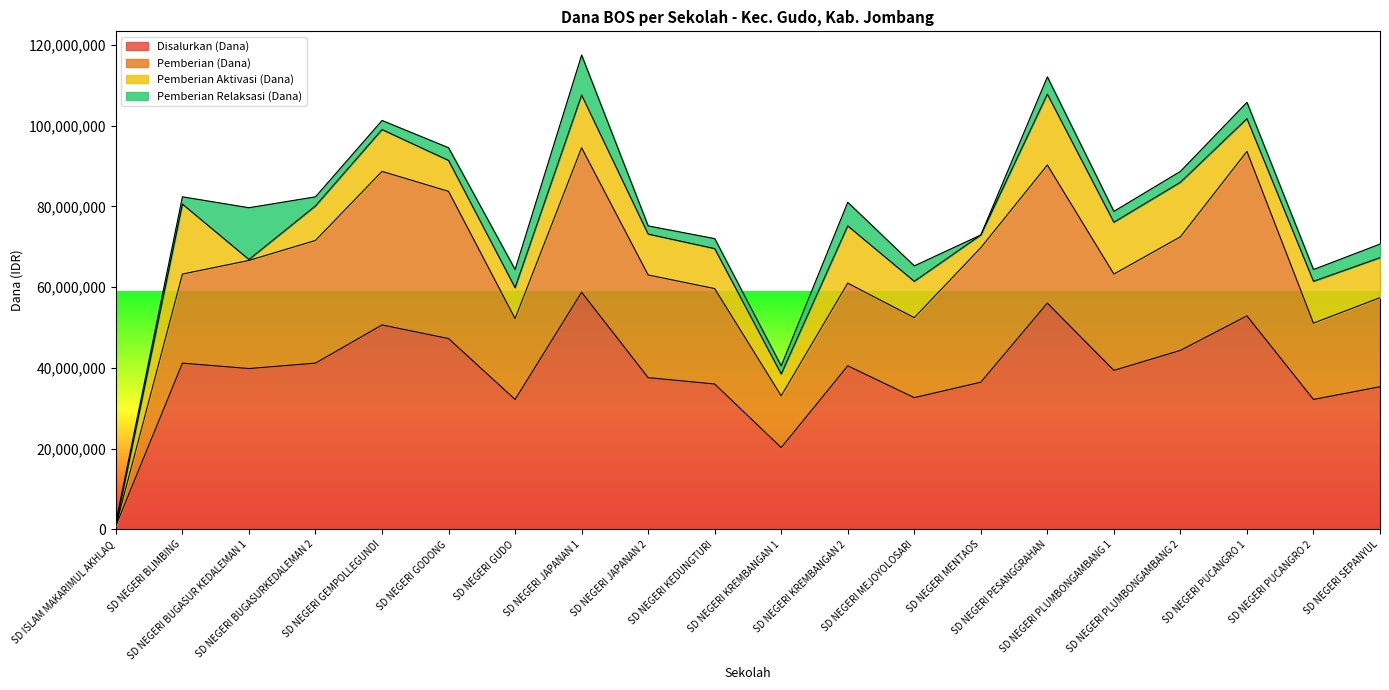

At which category is the sum across all series the highest?

SD NEGERI JAPANAN 1